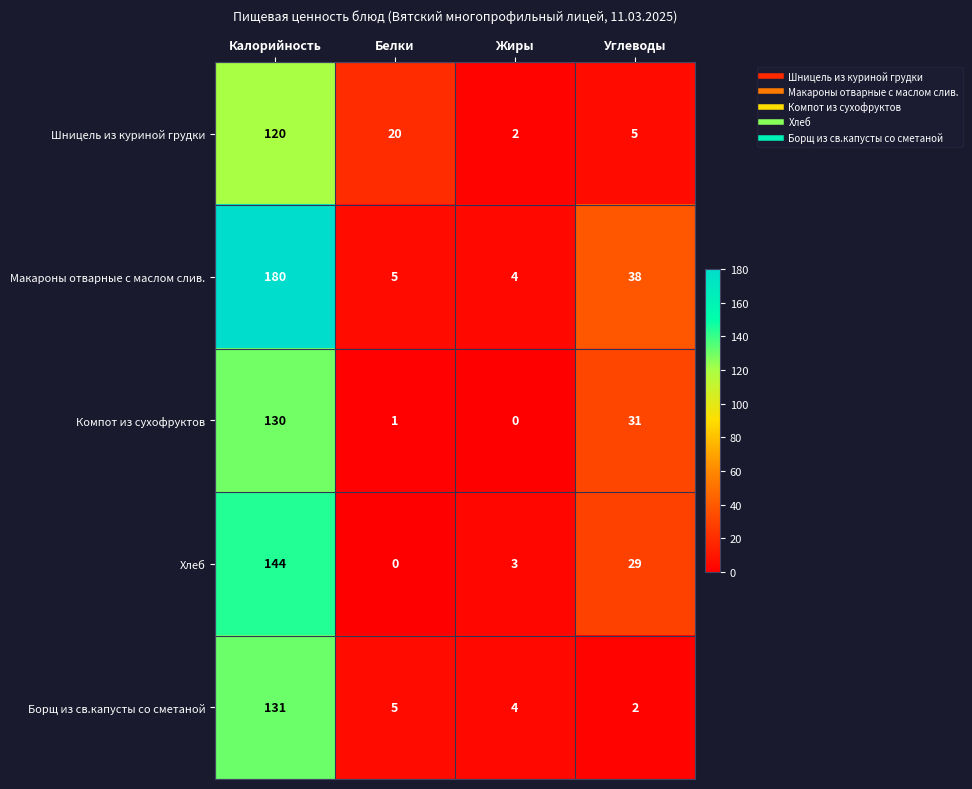

The value of Хлеб at Углеводы is 16. True or false?

False